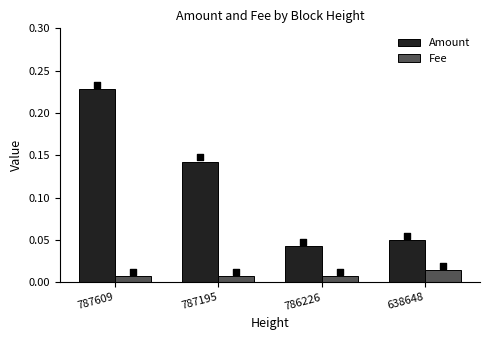

At how many categories does at least one series exceed 0?

4